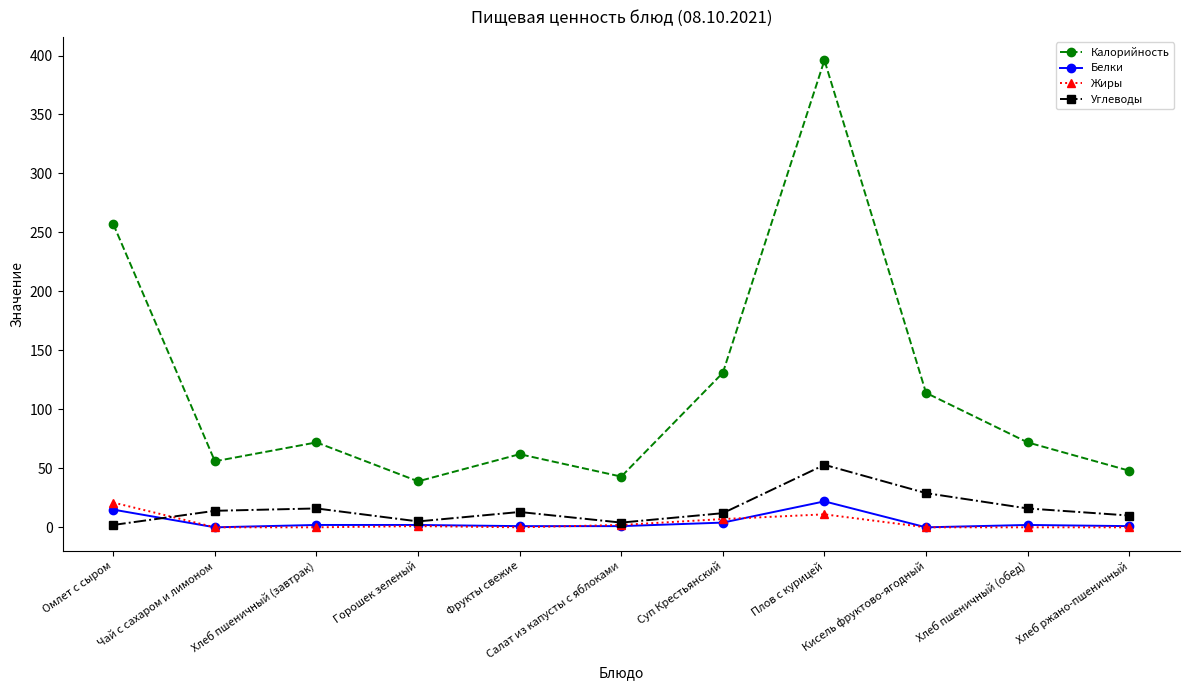

Where do Белки and Углеводы first cross each other?

Омлет с сыром and Чай с сахаром и лимоном